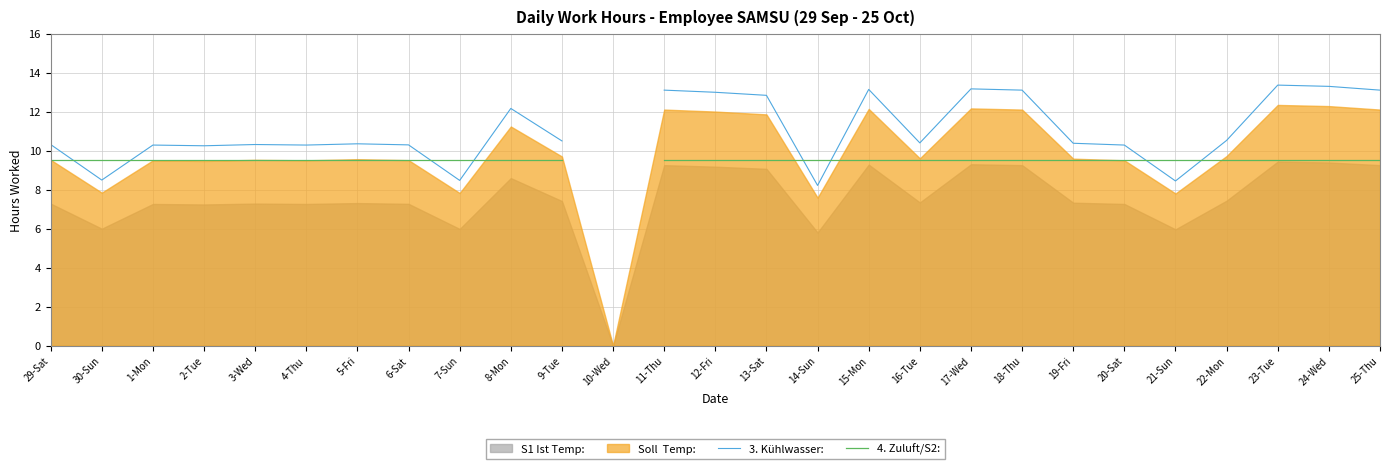

Is it true that 4. Zuluft/S2: equals 15.5 at 14-Sun?

False